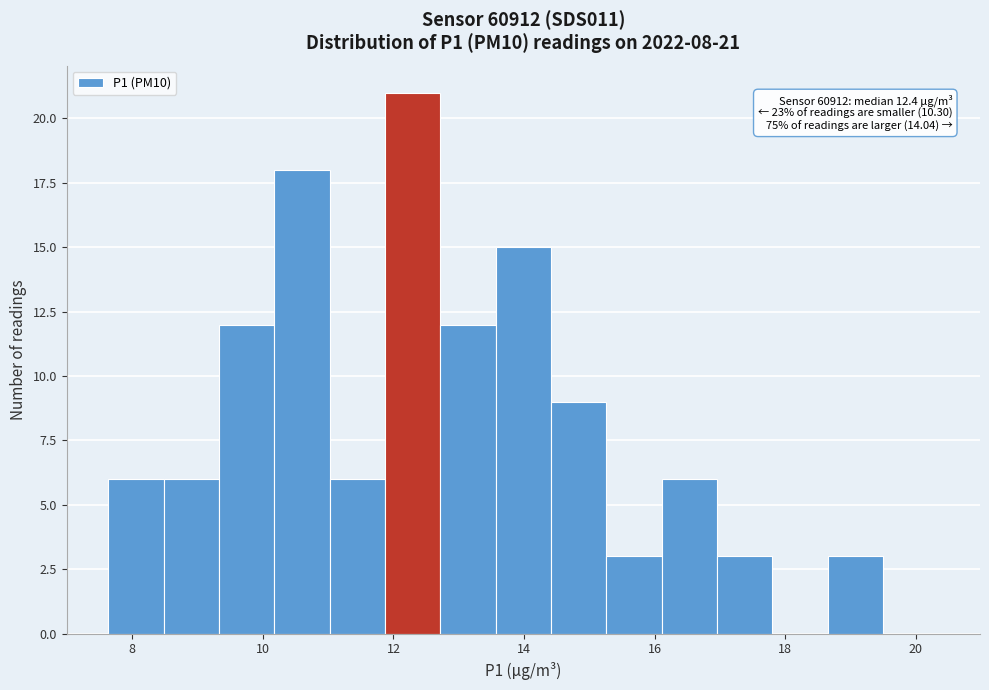

Over which range of the x-axis is the bar tallest?

11.8 to 12.8